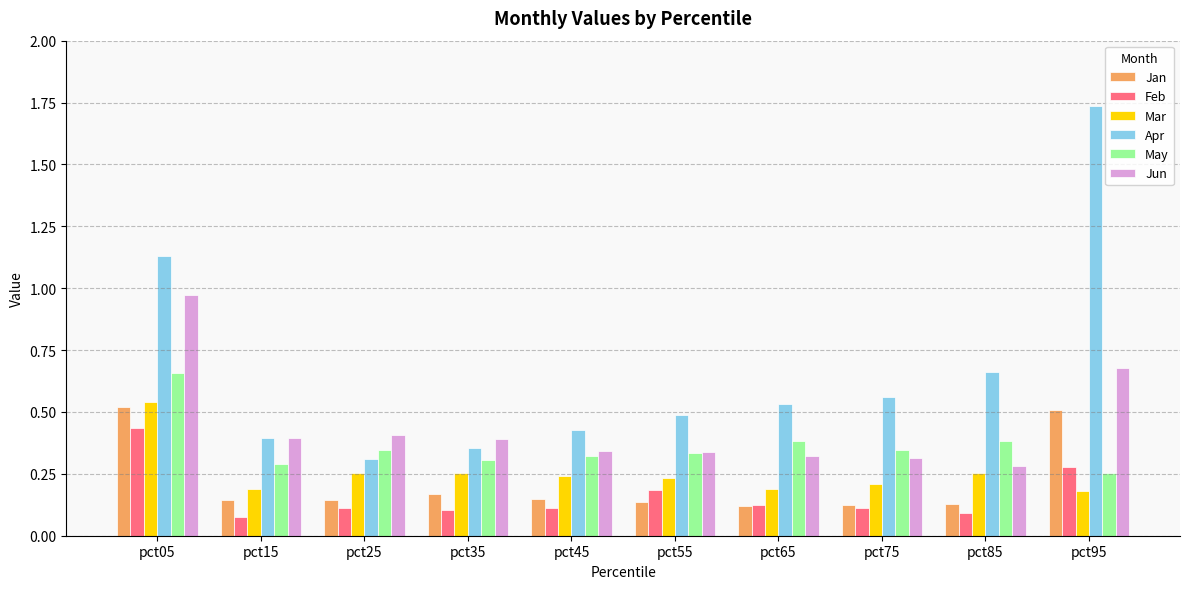

How many distinct data groups are displayed?

6